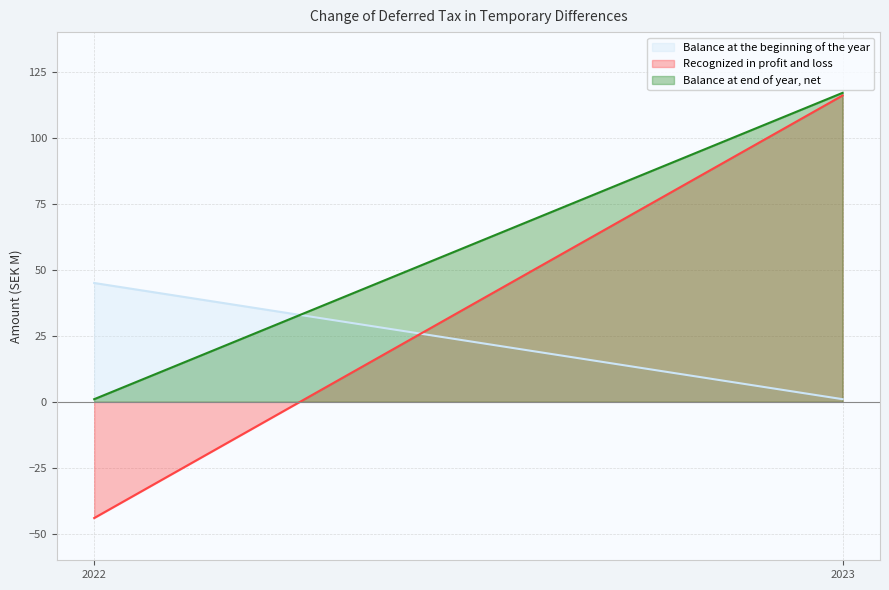

At which category is the sum across all series the highest?

2023